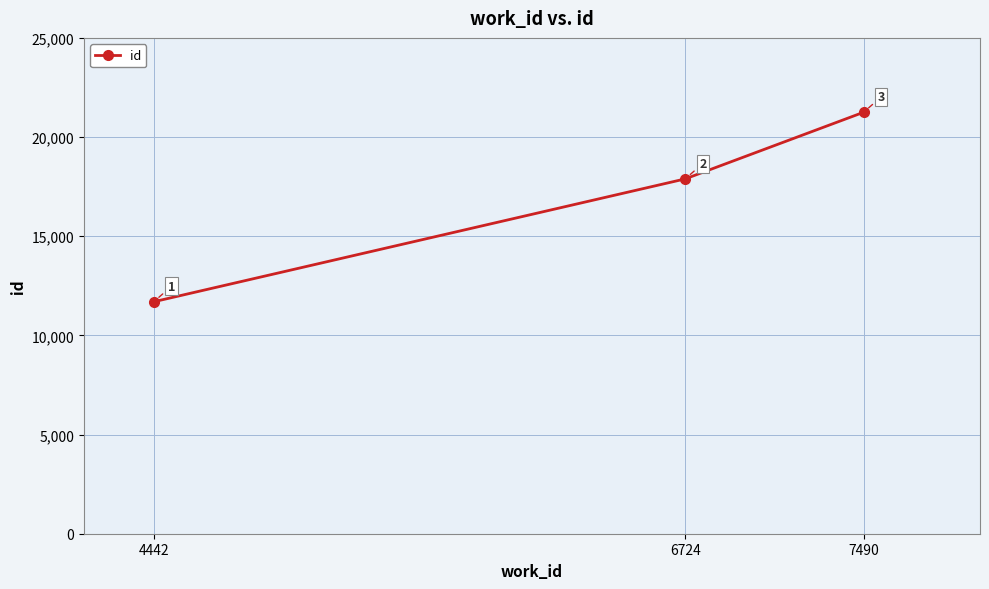

Where is the data nearest to the value 16472?

6724